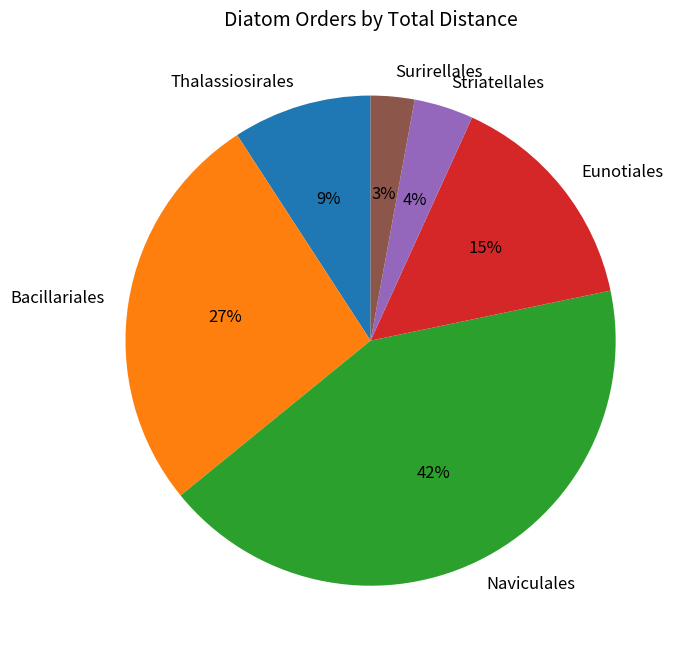

How many segments does this pie chart have?

6